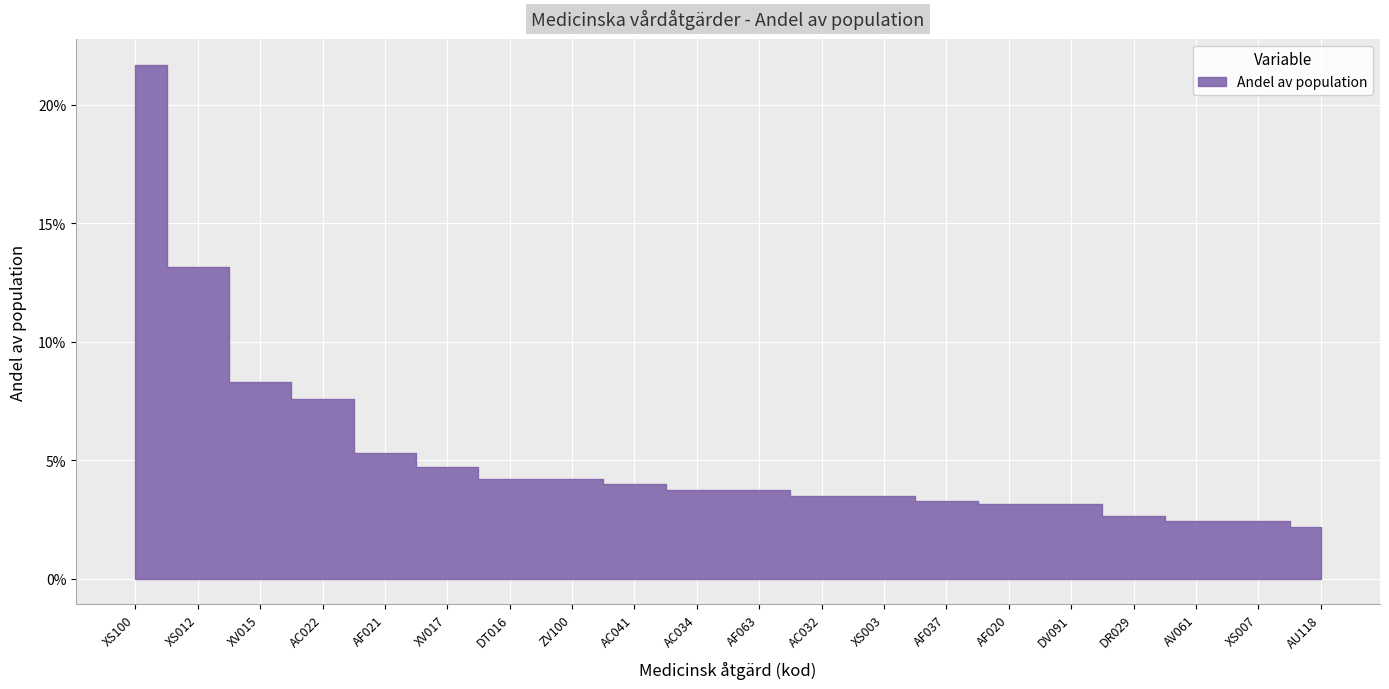

True or false: there are more than 1 points higher than both neighbors.

False